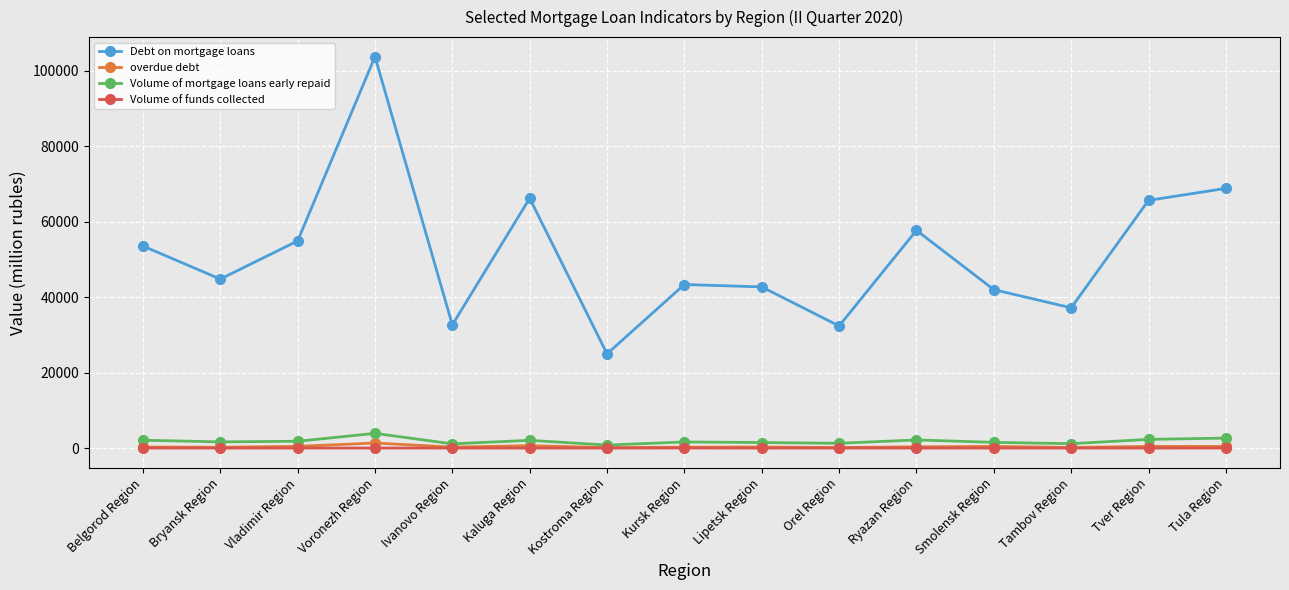

True or false: overdue debt and Debt on mortgage loans cross at least once.

False